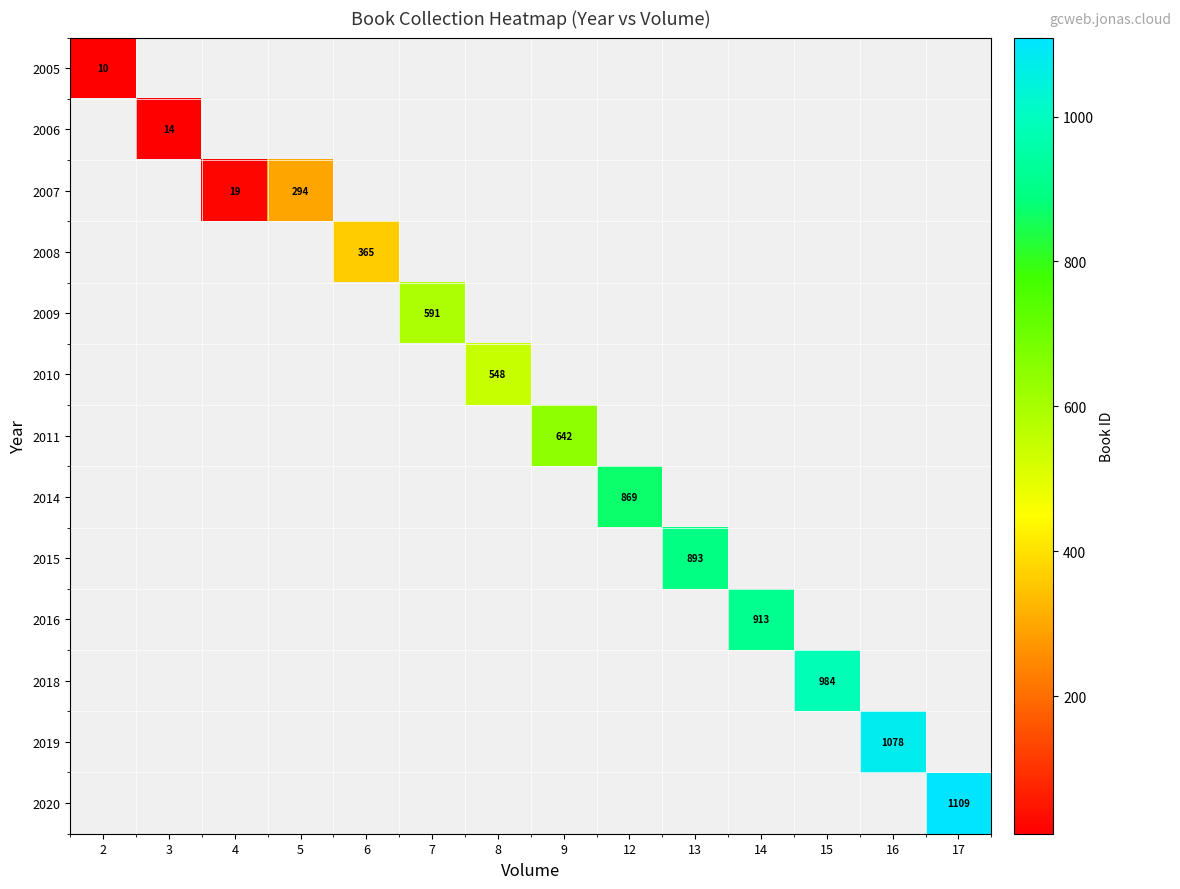

Which category has the lowest value across all series?

2